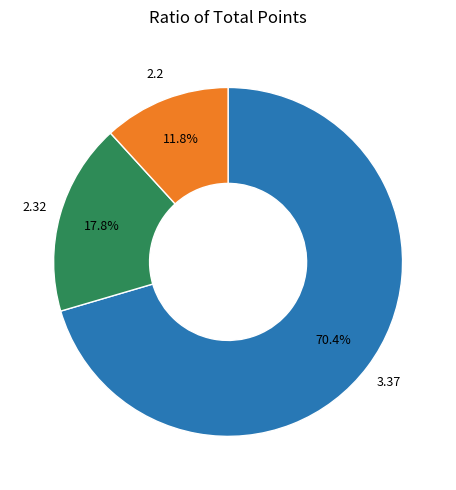

Is there a majority slice in this chart?

Yes